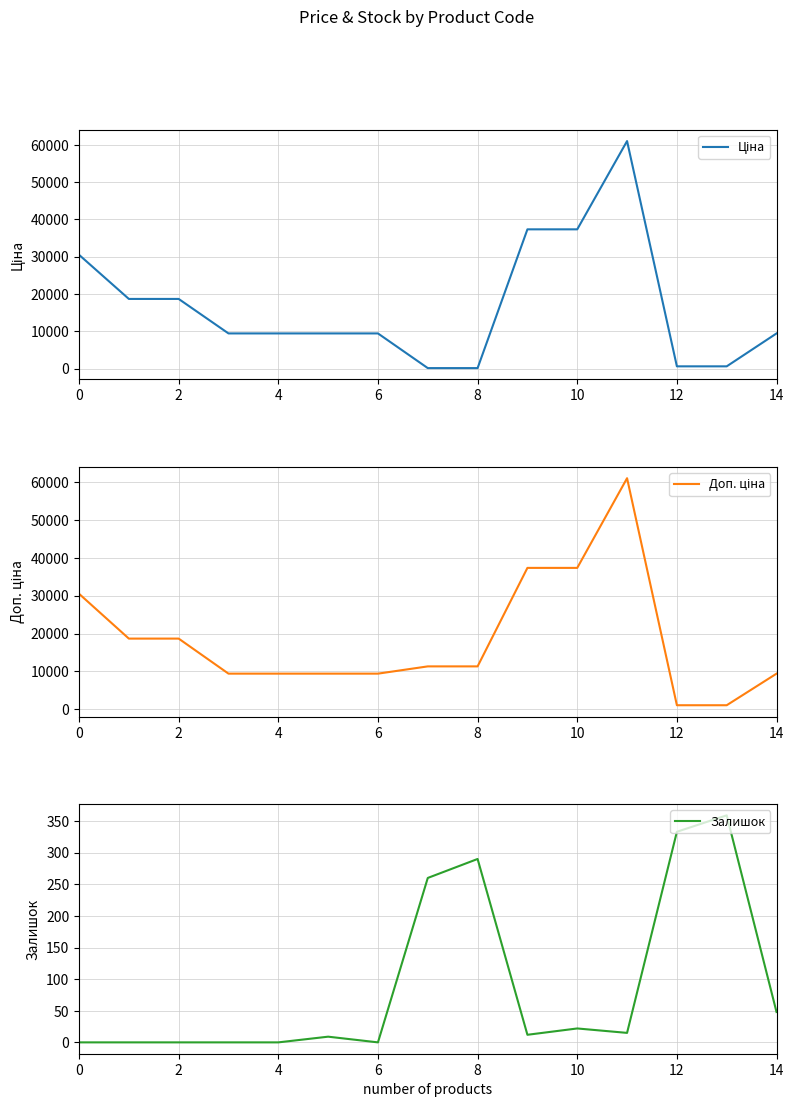

Reading left to right, extract all data points from this chart.

Ціна: 30512.3	18671.5	18671.5	9416.9	9416.9	9416.9	9416.9	113.3	113.3	37343.0	37343.0	61024.7	586.0	586.0	9416.9
Доп. ціна: 30512.3	18671.5	18671.5	9416.9	9416.9	9416.9	9416.9	11334.0	11334.0	37343.0	37343.0	61024.7	1074.5	1074.5	9416.9
Залишок: 0.0	0.0	0.0	0.0	0.0	9.0	0.0	260.0	290.0	12.0	22.0	15.0	333.0	359.0	48.0